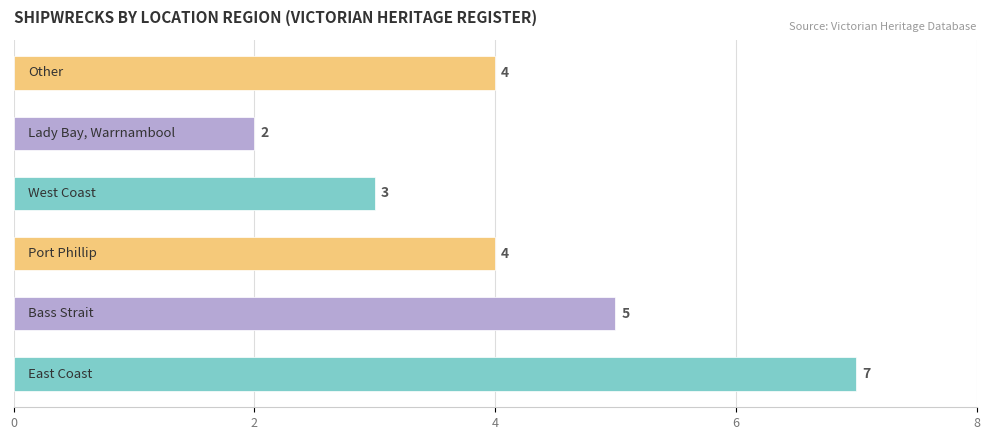

Reading bottom to top, list all the values displayed in this chart.

7	5	4	3	2	4